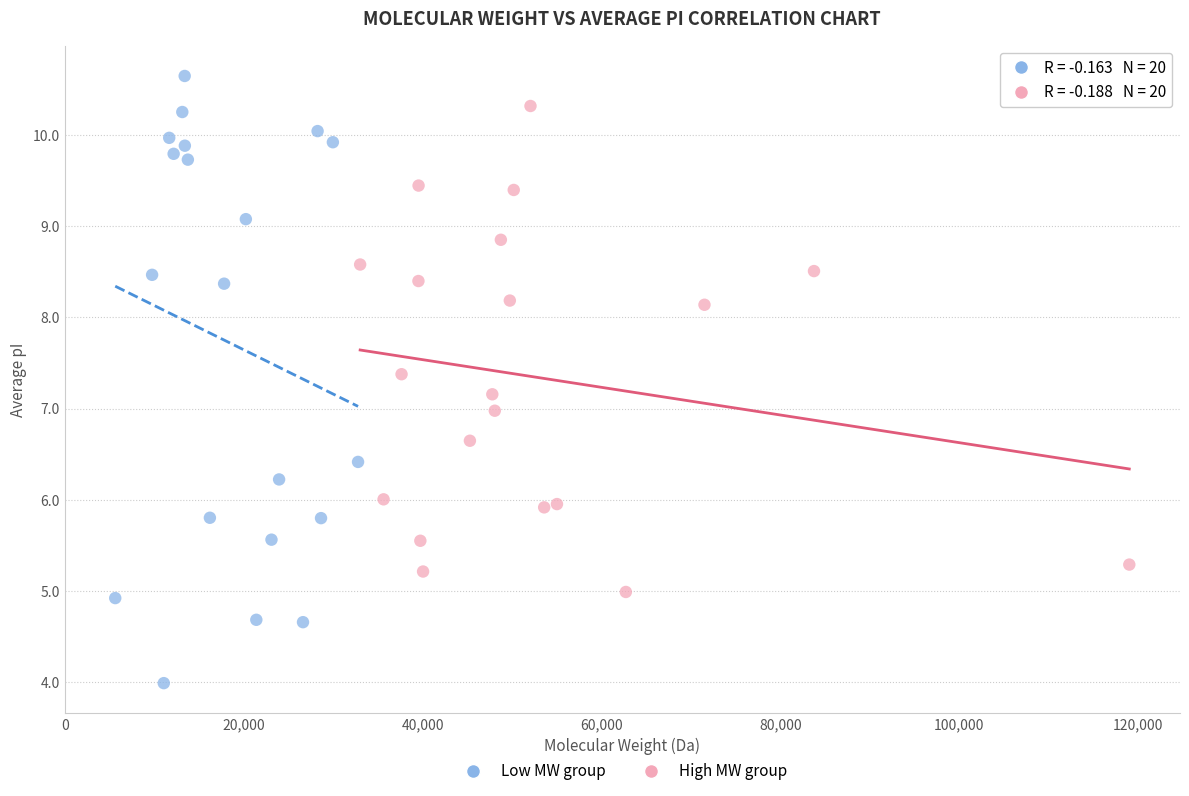

Which series contains the highest Y value?

Low MW group